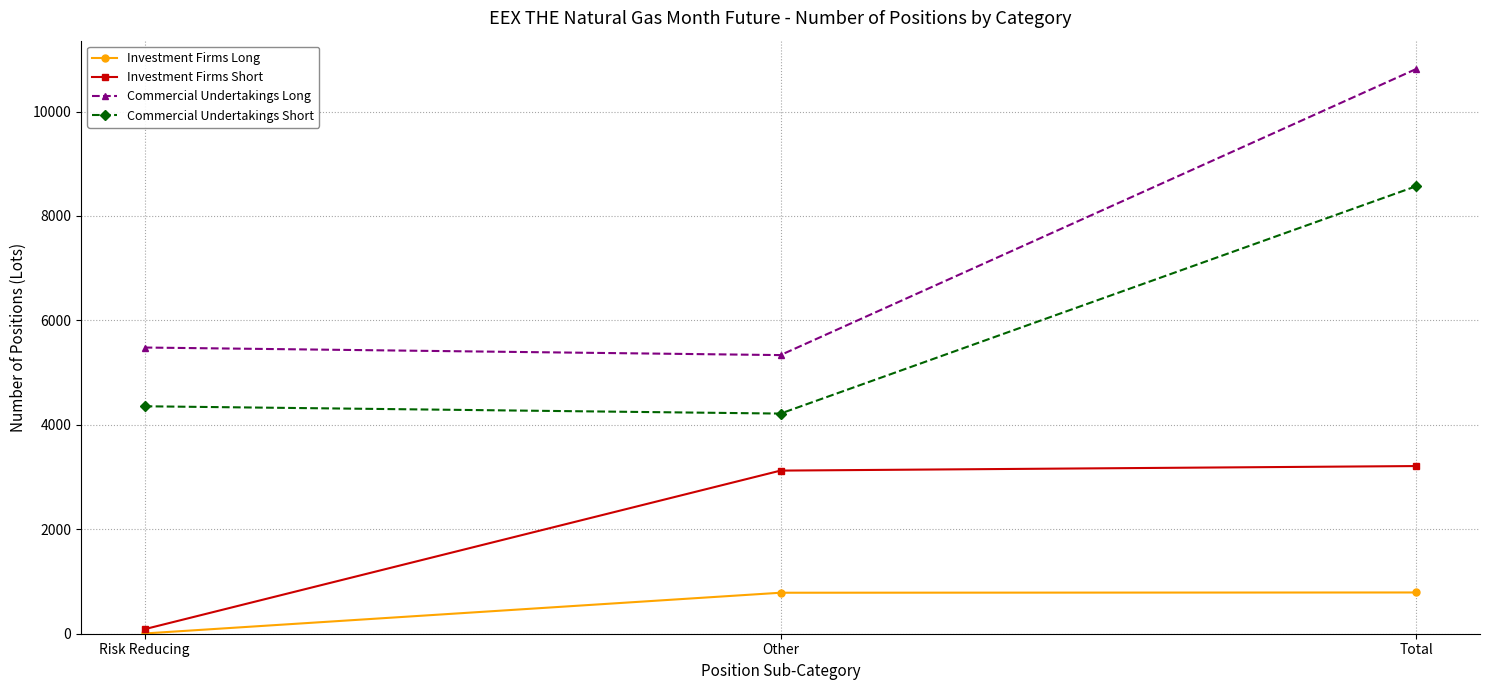

At which category does the chart reach its minimum across all series?

Risk Reducing